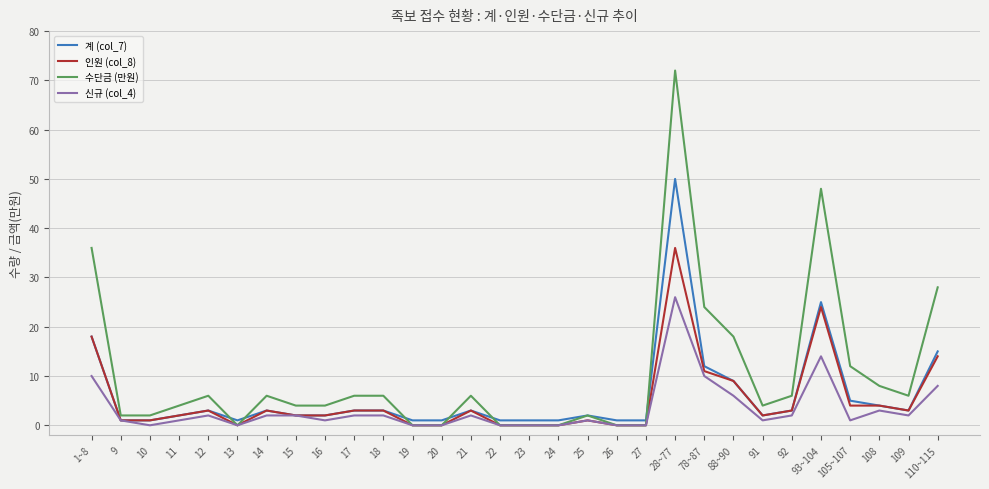

The value of 신규 (col_4) at 93~104 is 19. True or false?

False